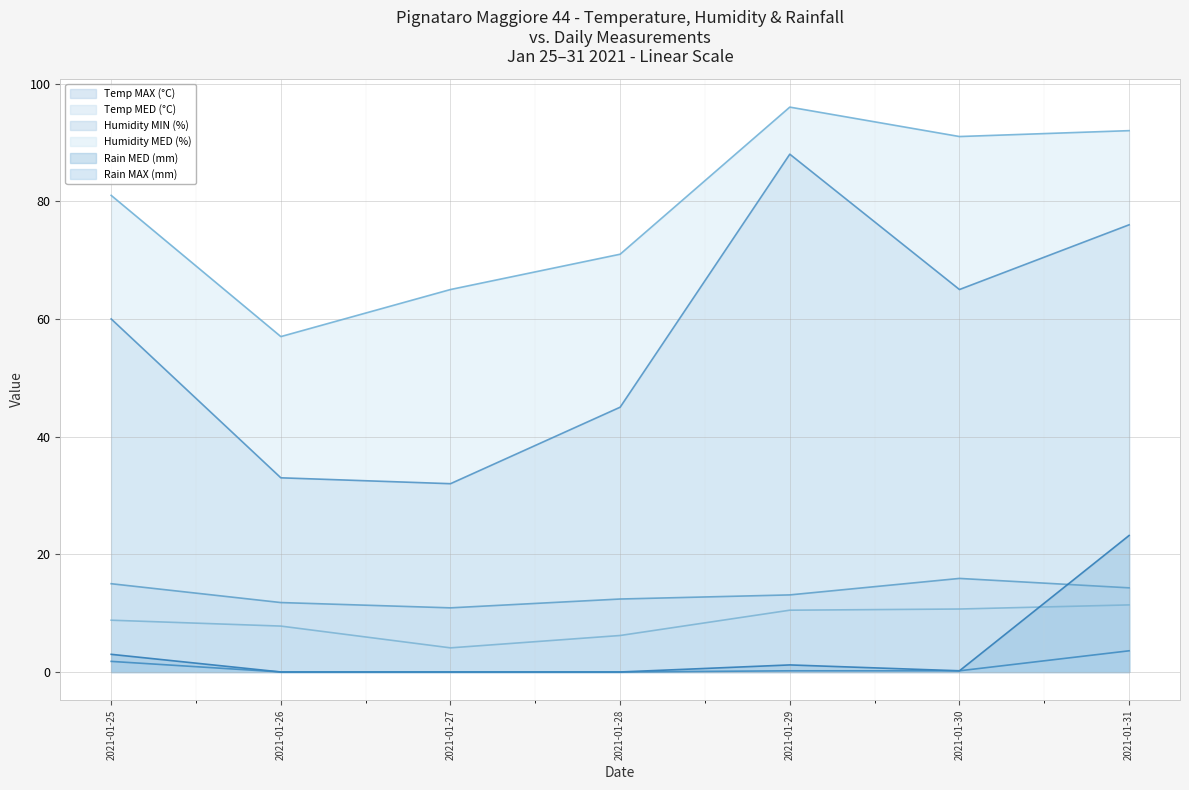

How many values in the Humidity MED (%) series are below 81?

3